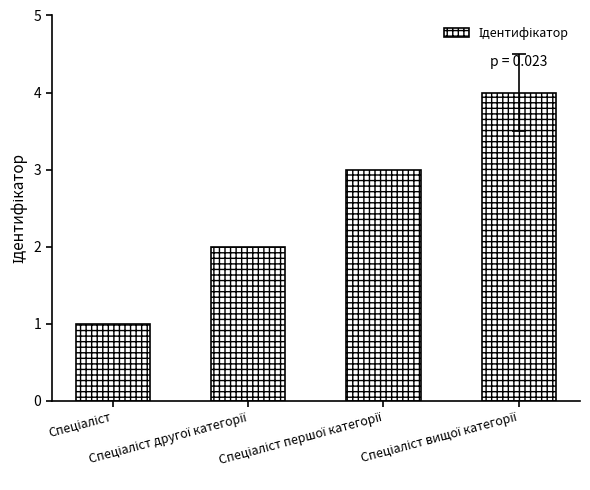

How many distinct data groups are displayed?

1